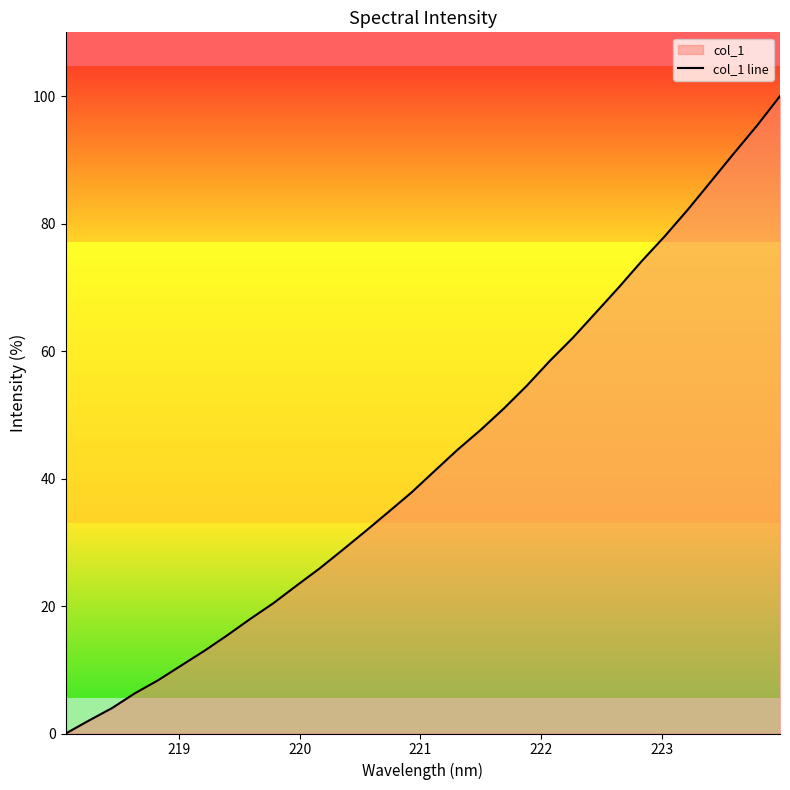

What is the greatest value displayed?

100.0